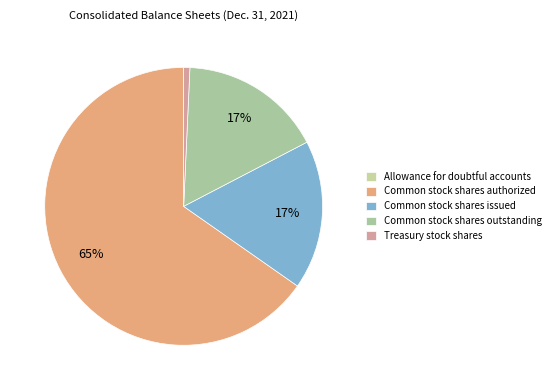

Between Allowance for doubtful accounts and Common stock shares outstanding, which is larger?

Common stock shares outstanding